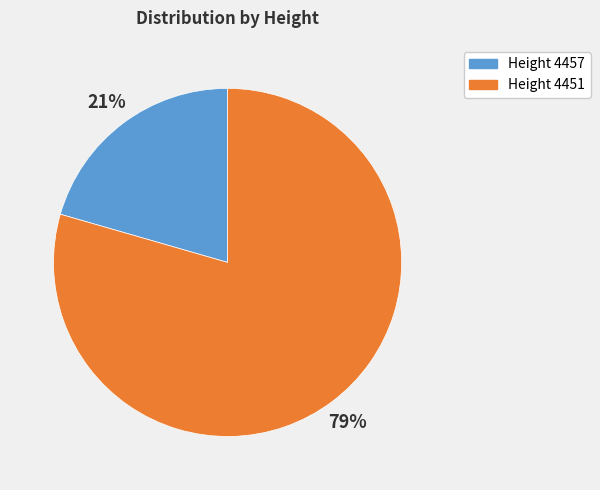

Count the number of slices in the pie.

2